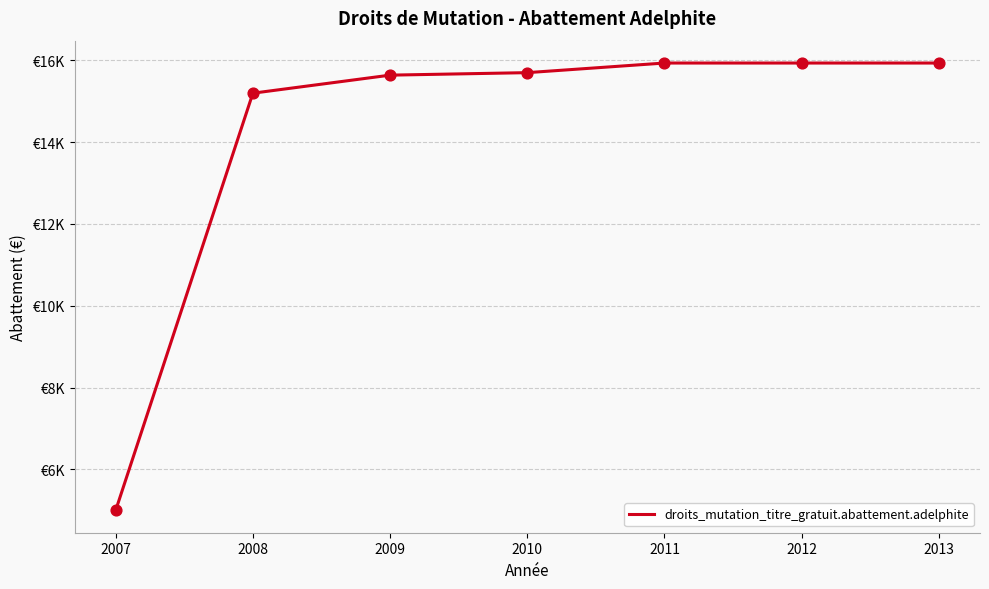

Approximately how many times larger is the value at 2013 compared to 2011?

1.0